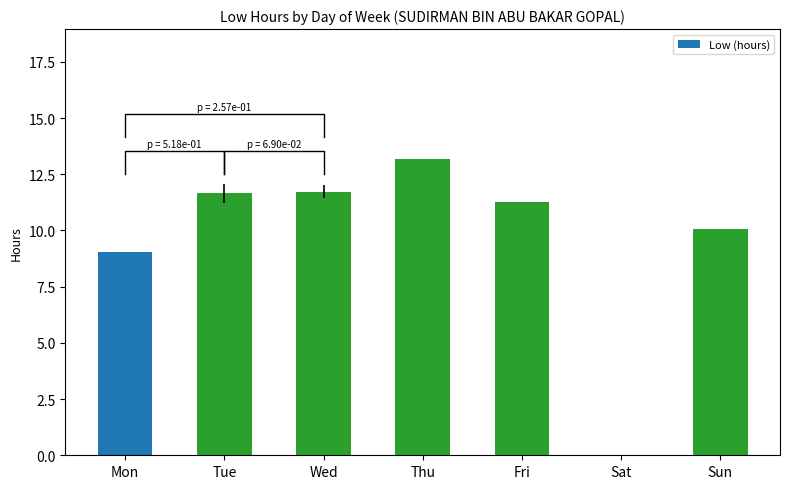

Rank the categories by value from highest to lowest.

Thu, Wed, Tue, Fri, Sun, Mon, Sat